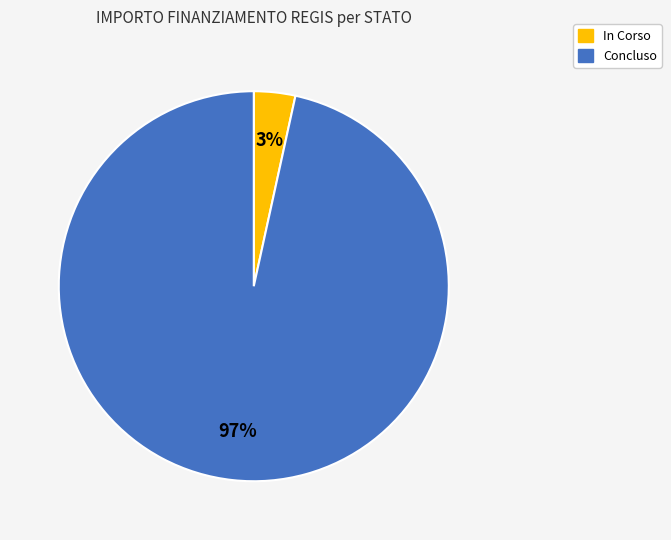

To the nearest percent, what percentage of the pie is In Corso?

3%